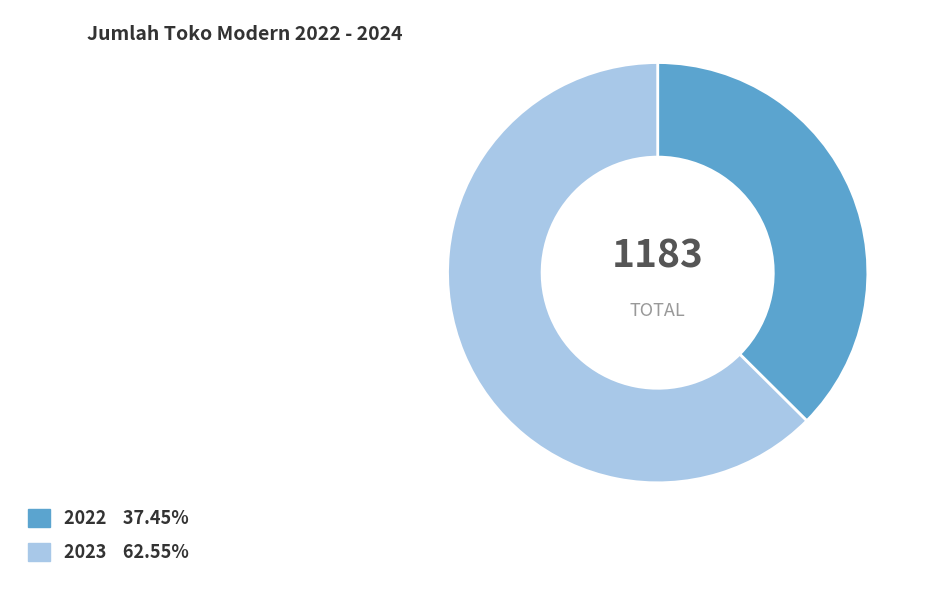

Combined, do 2022 and 2023 account for over 50%?

Yes